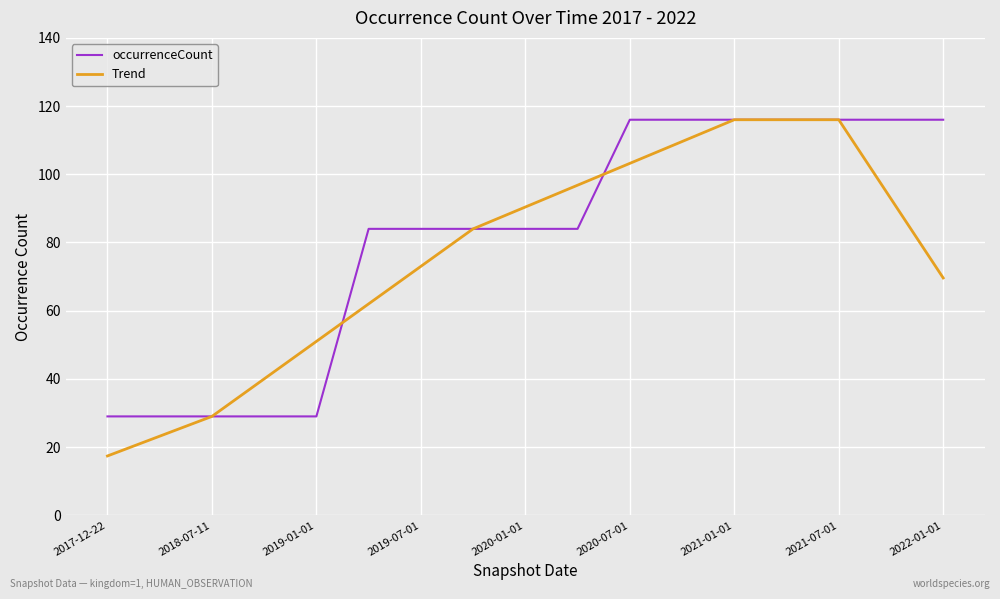

Count the occurrenceCount values in the range 29 to 116.

17